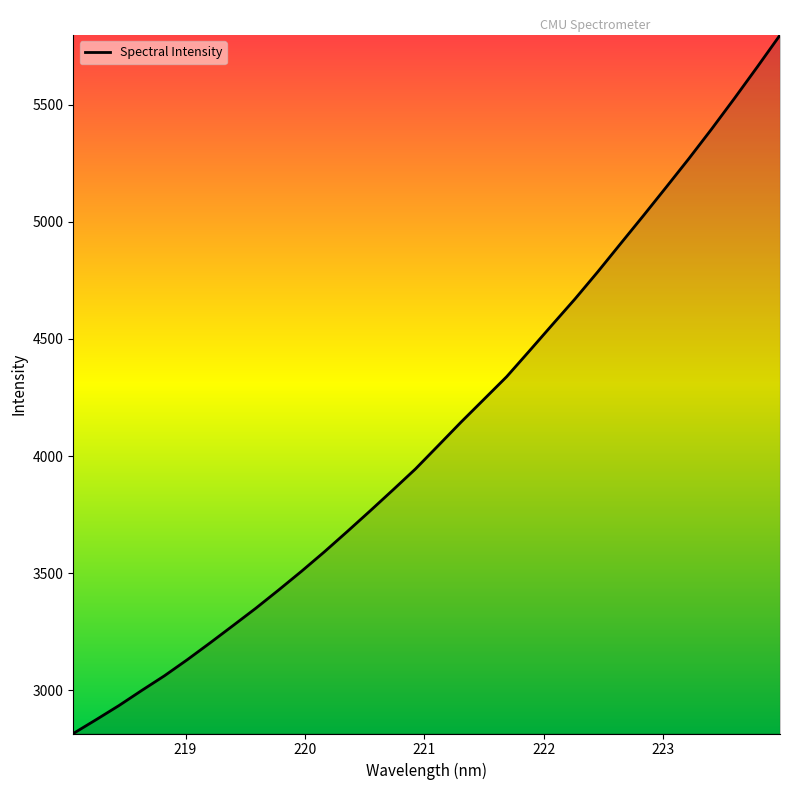

True or false: the data has more than 1 interior local peaks.

False